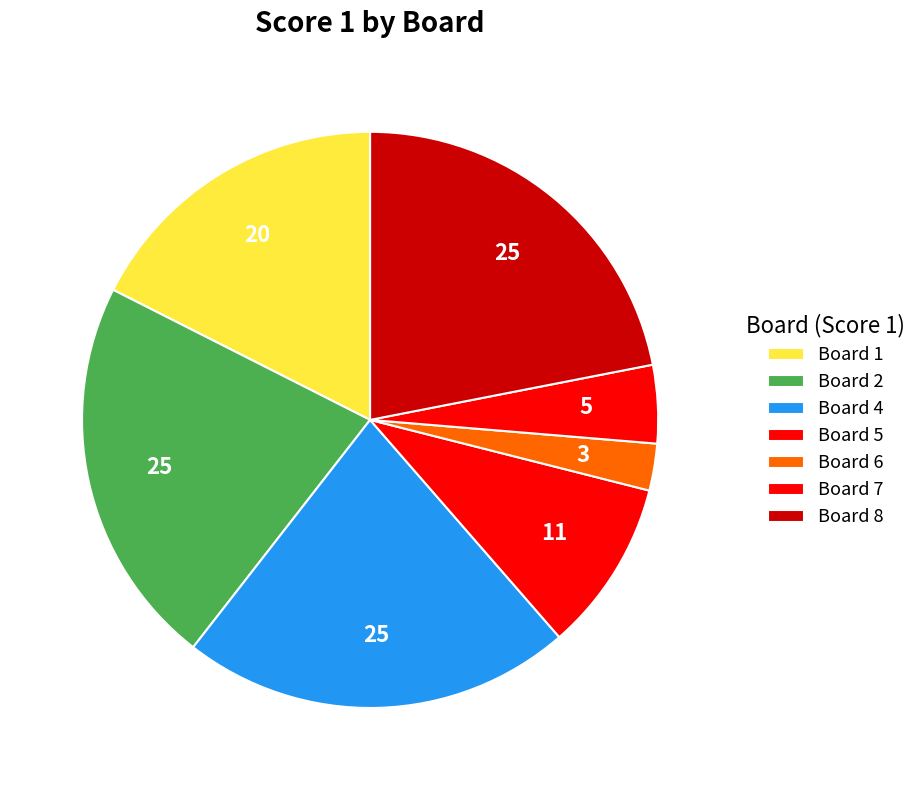

Does Board 2 represent more than half of the total?

No